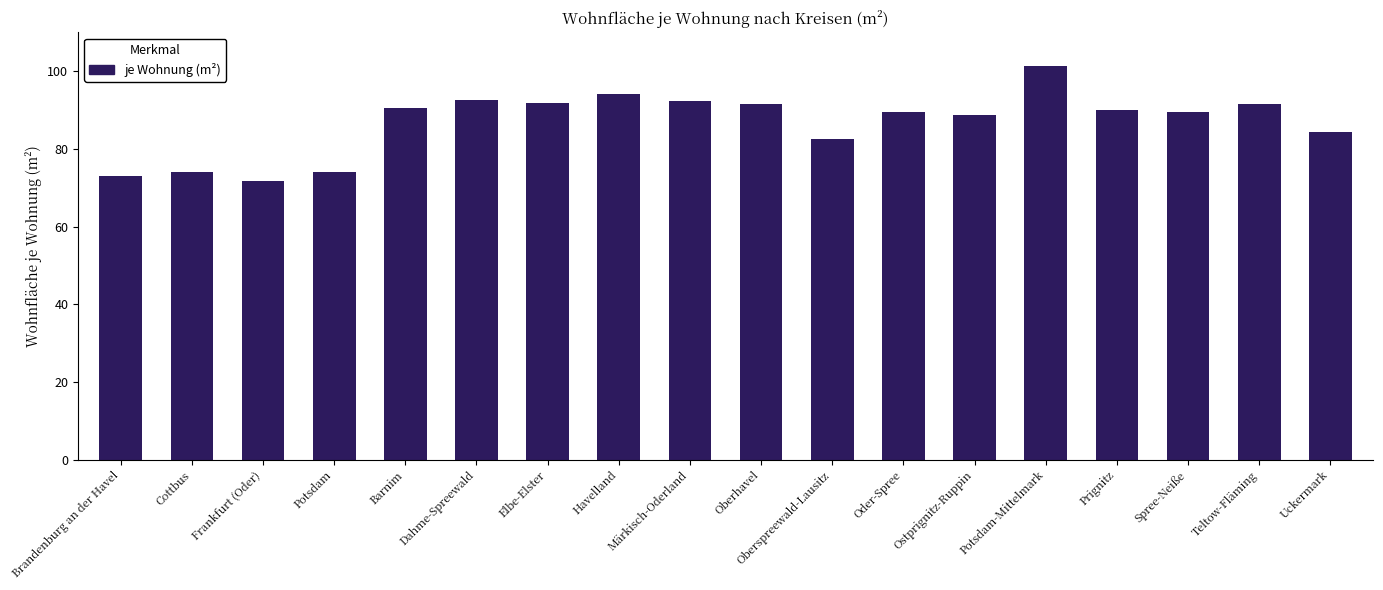

What is the average value?

86.8